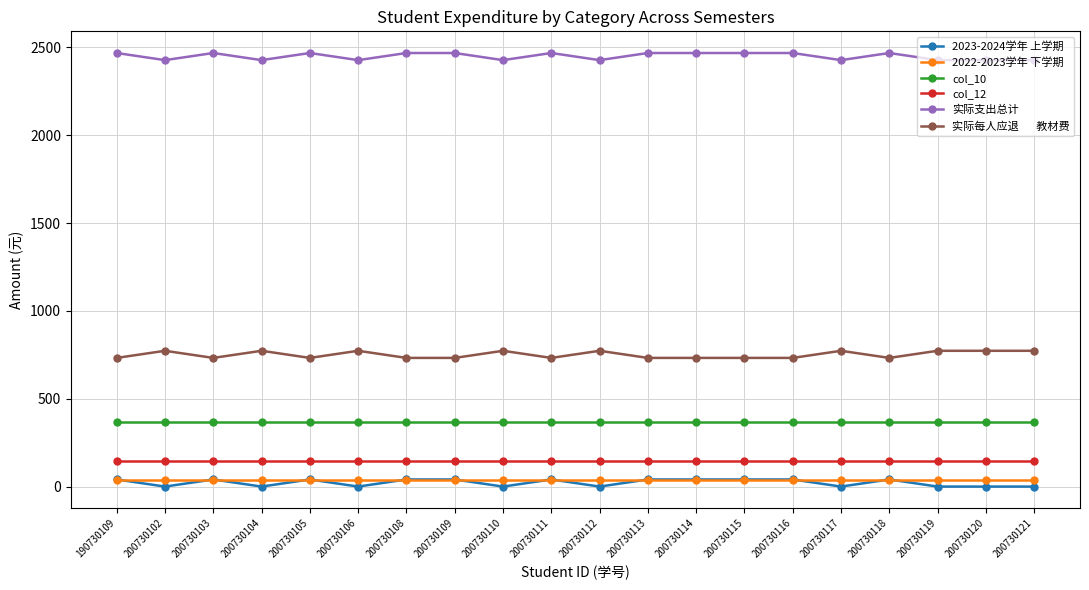

How many distinct data groups are displayed?

6